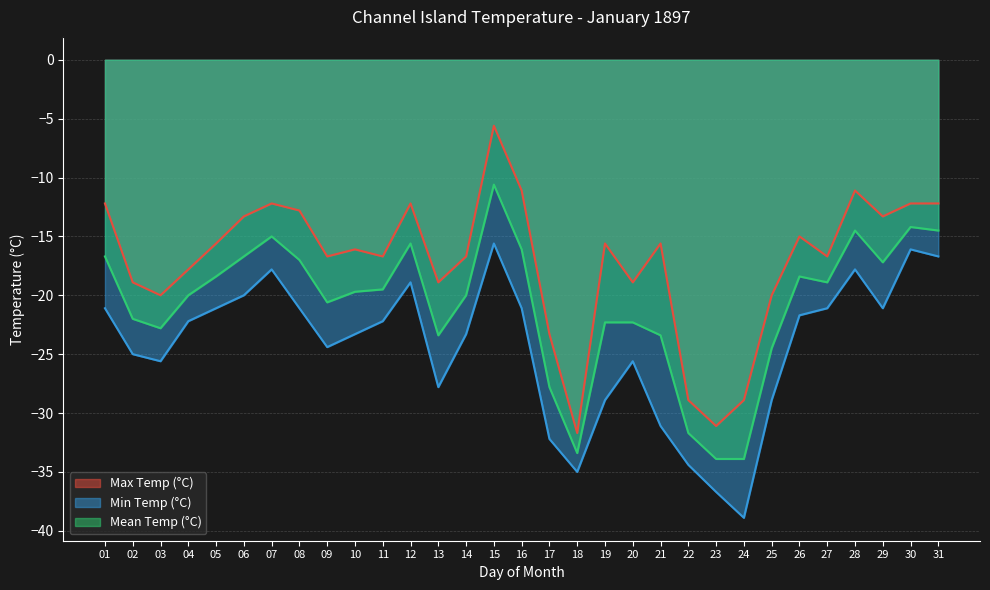

Is it true that Max Temp (°C) equals -11.0 at 09?

False